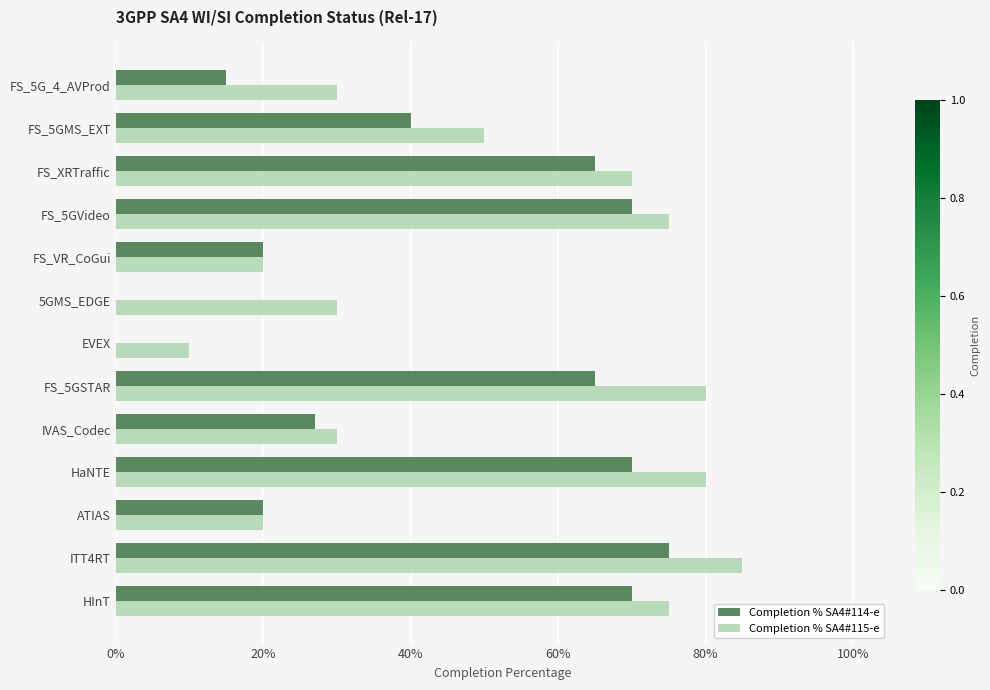

What is the average value of the Completion % SA4#115-e series?

0.5